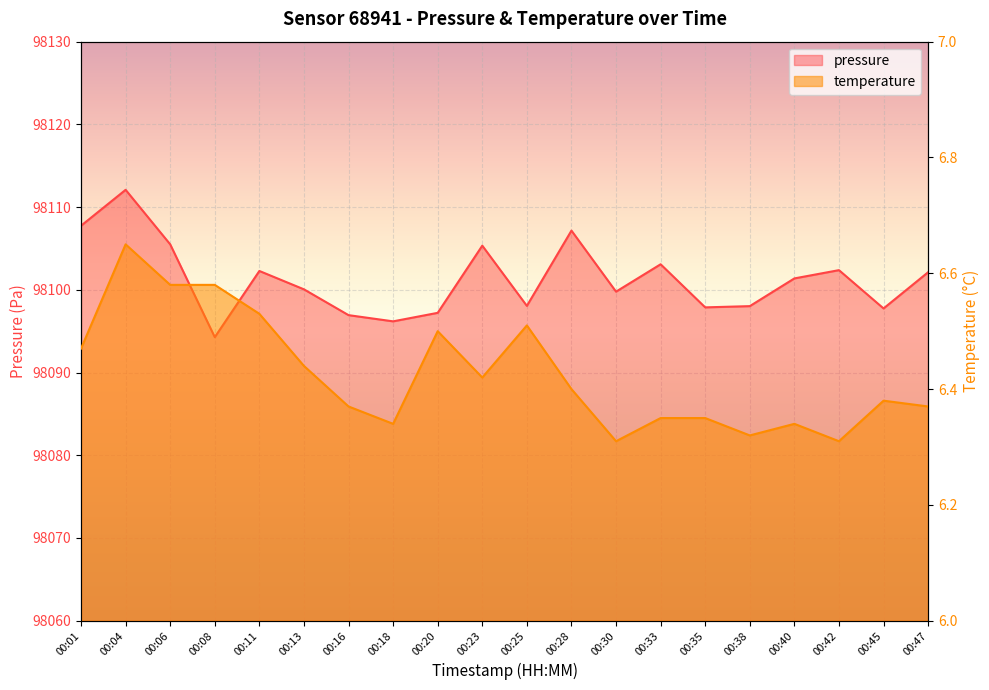

What is the average value of the pressure series?

98101.3